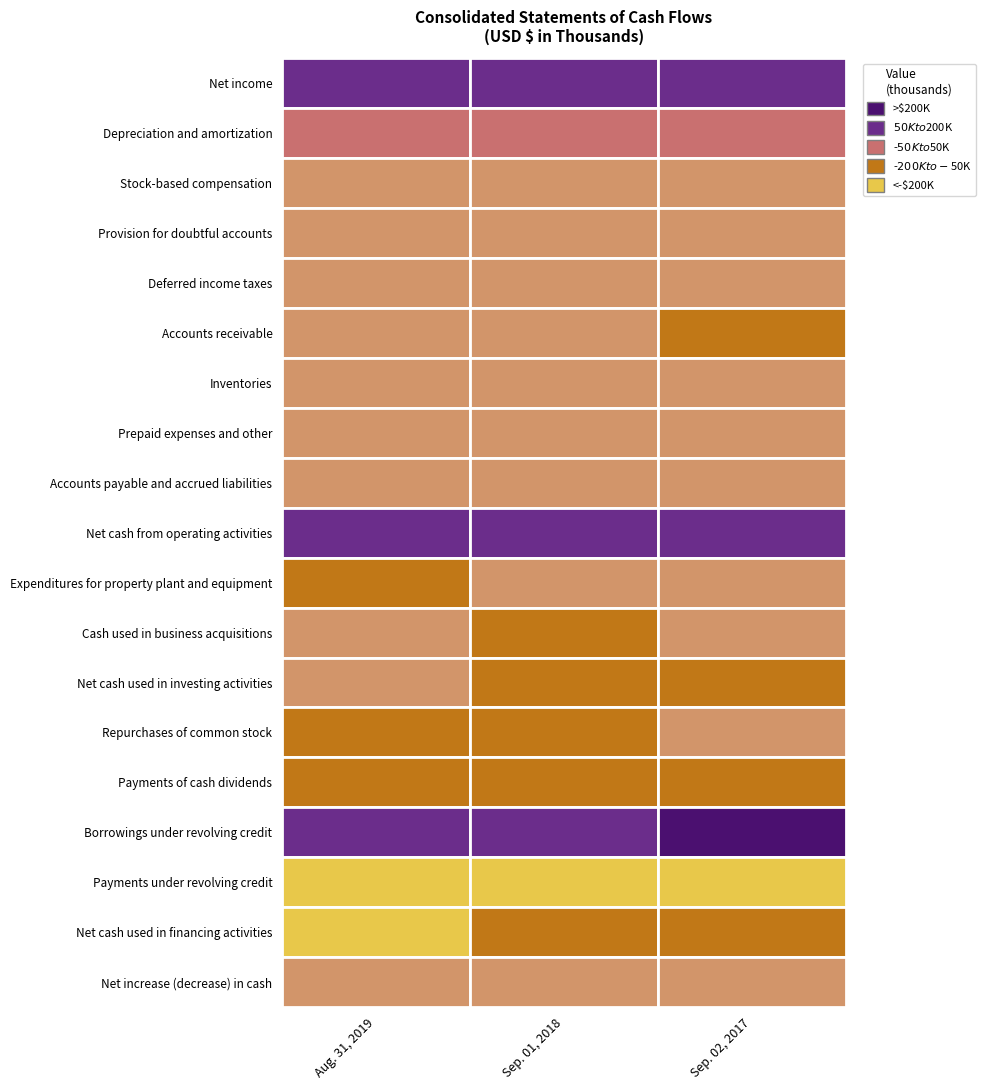

How many Accounts receivable values are between -72230 and -26948?

3